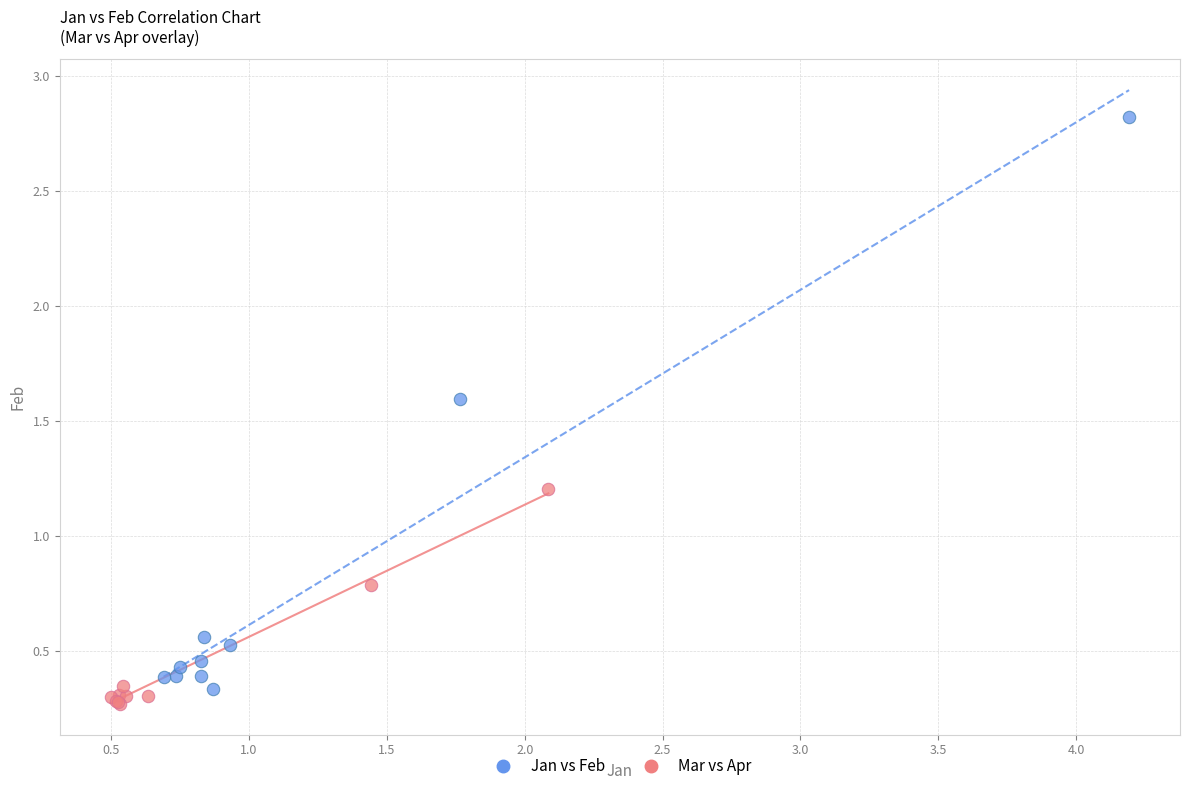

Which series reaches the minimum Y coordinate?

Mar vs Apr